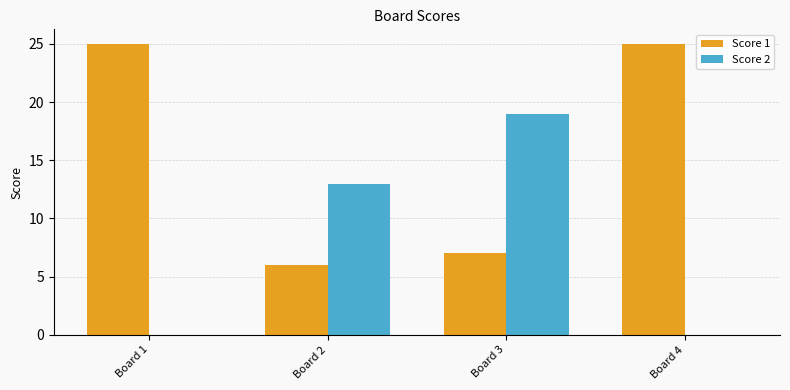

The value of Score 2 at Board 2 is 13. True or false?

True